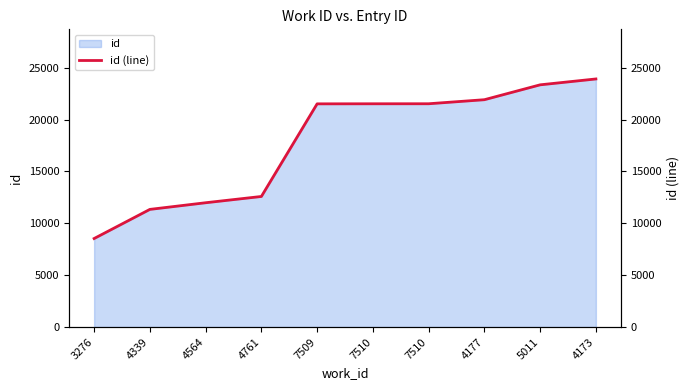

Reading right to left, what are all the values shown in this chart?

4173=23923	5011=23357	4177=21922	7510=21532	7510=21529	7509=21523	4761=12592	4564=11987	4339=11346	3276=8537